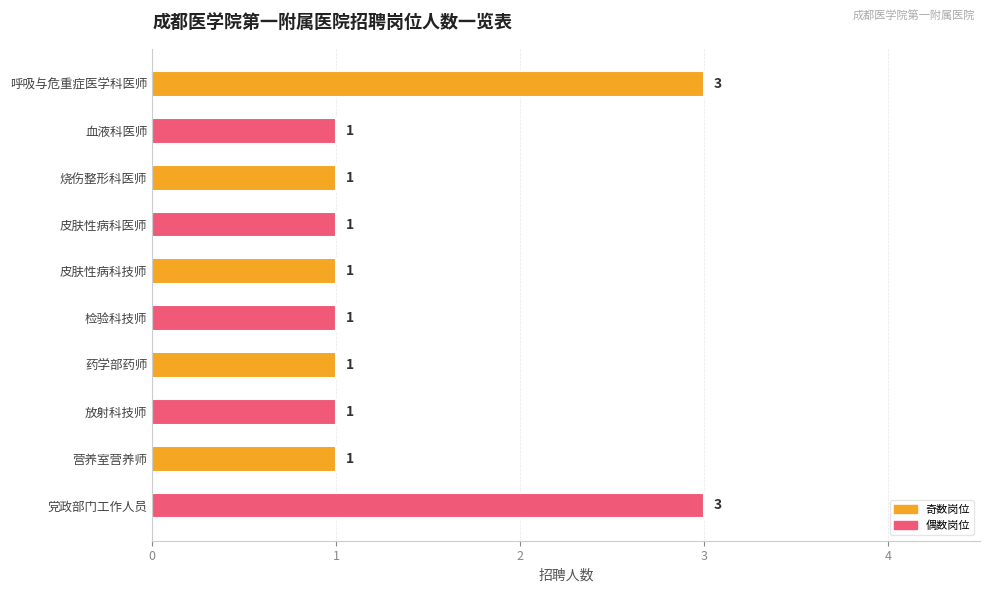

Reading top to bottom, extract all data points from this chart.

呼吸与危重症医学科医师=3	血液科医师=1	烧伤整形科医师=1	皮肤性病科医师=1	皮肤性病科技师=1	检验科技师=1	药学部药师=1	放射科技师=1	营养室营养师=1	党政部门工作人员=3